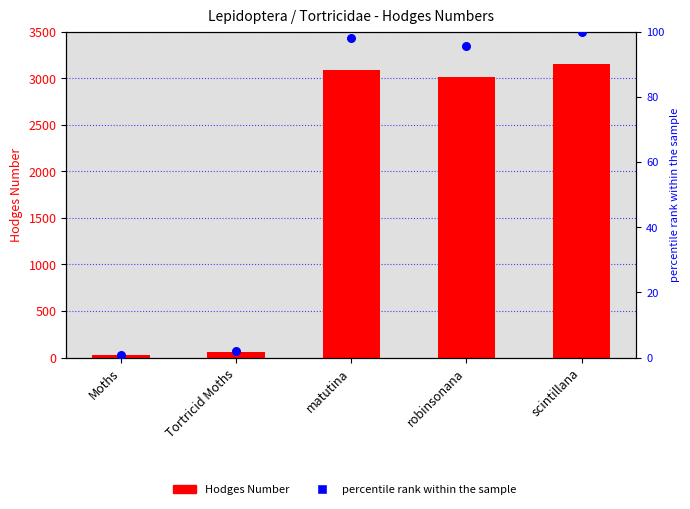

What are all the series names shown in the legend?

Hodges Number, percentile rank within the sample